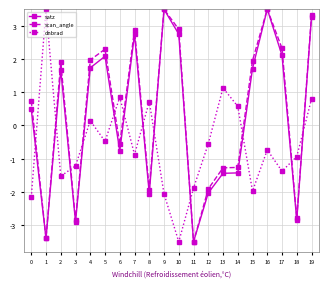

What is the value of the scan_angle point at the 15th from the left?

-1.3